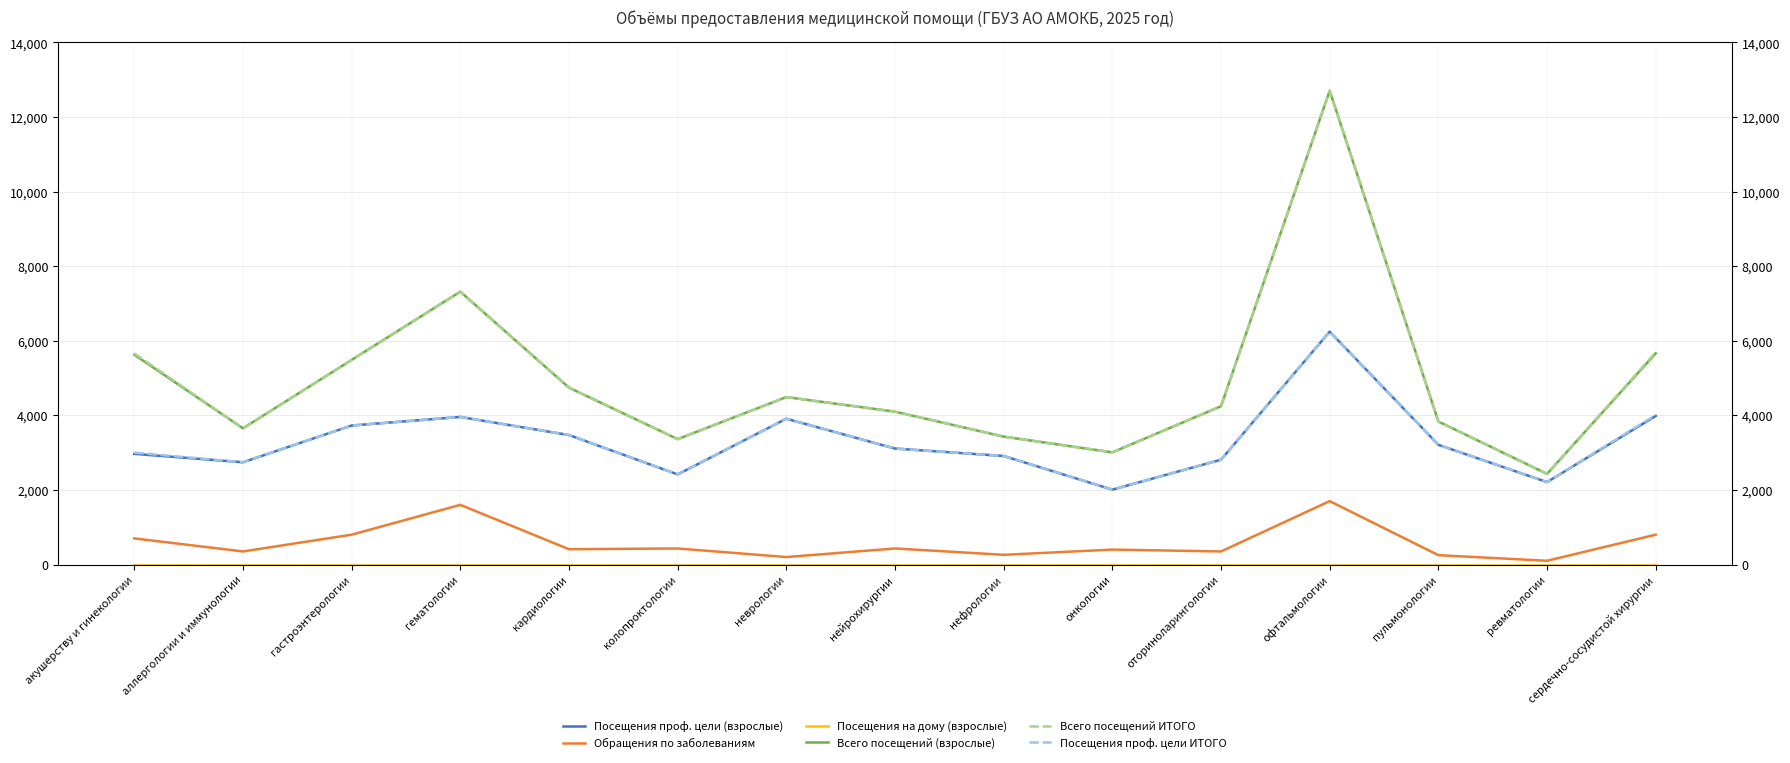

What is the minimum value for Посещения проф. цели ИТОГО?

2008